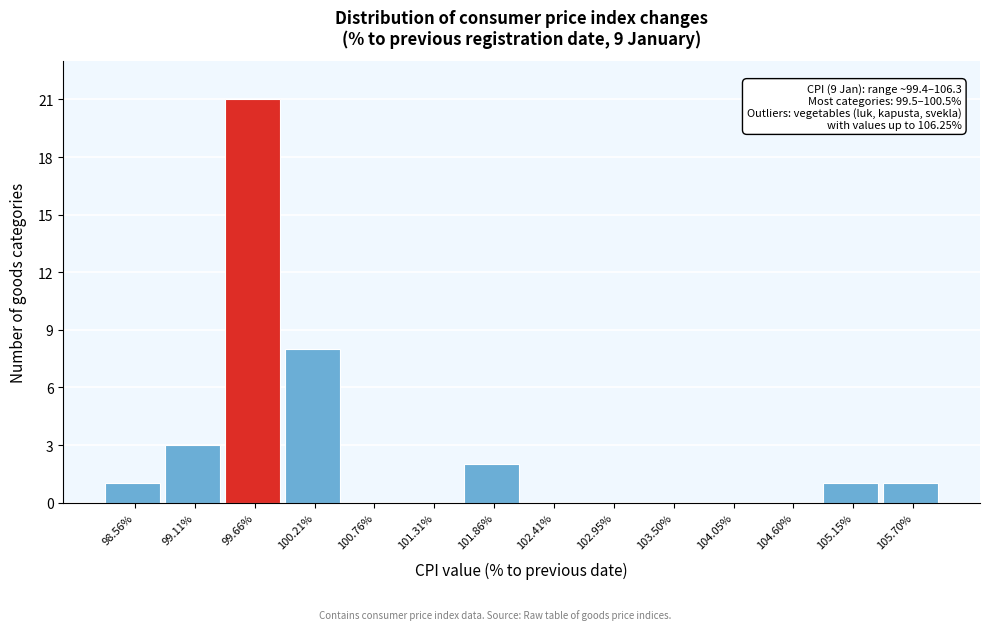

Reading left to right, what are all the values shown in this chart?

98.56%=1	99.11%=3	99.66%=21	100.21%=8	100.76%=0	101.31%=0	101.86%=2	102.41%=0	102.95%=0	103.50%=0	104.05%=0	104.60%=0	105.15%=1	105.70%=1